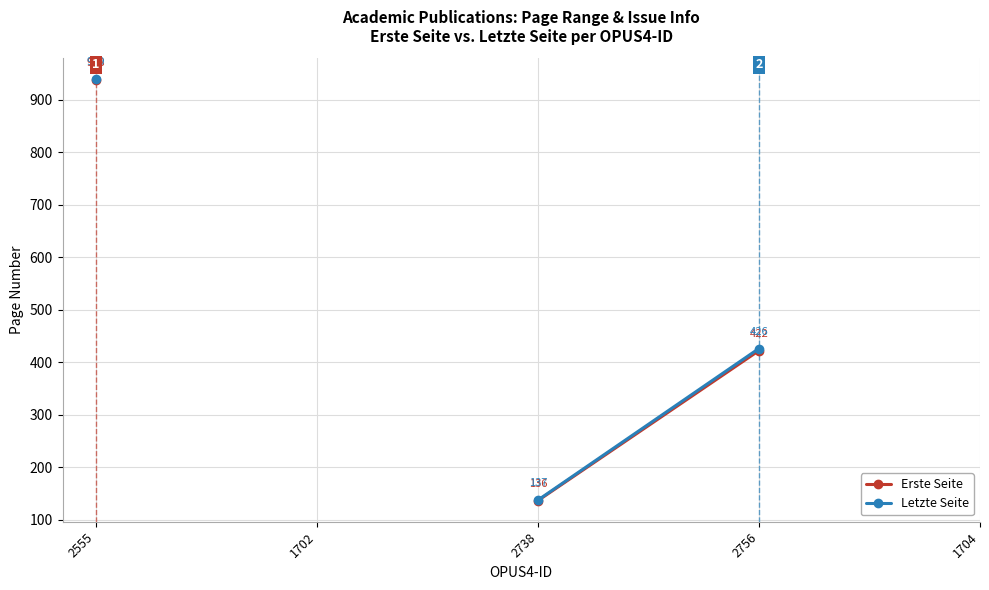

Count the number of data series in this chart.

2